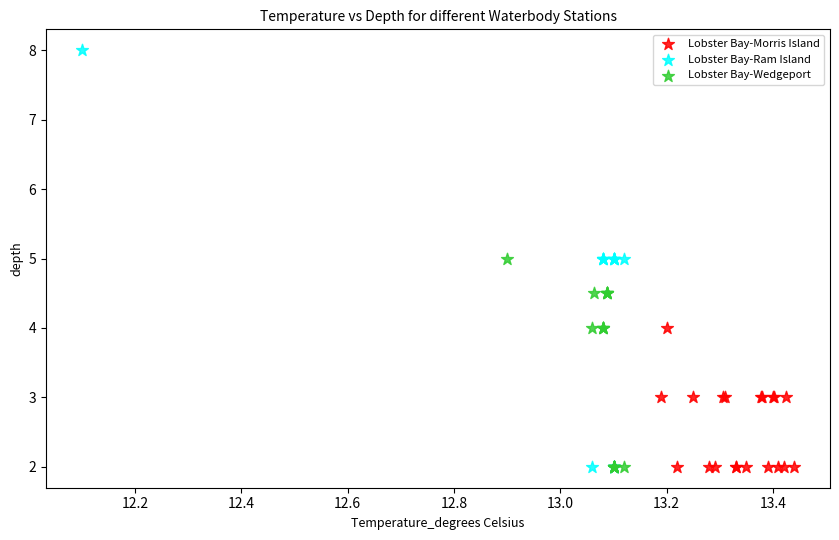

Which series has the largest Y range (max minus min)?

Lobster Bay-Ram Island